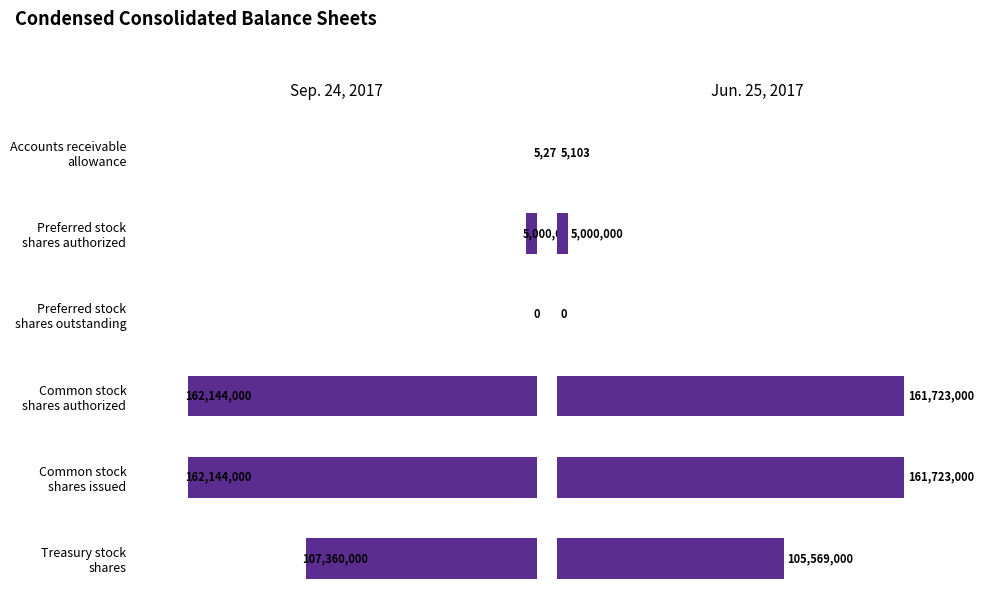

At how many categories does at least one series exceed 86880091?

3